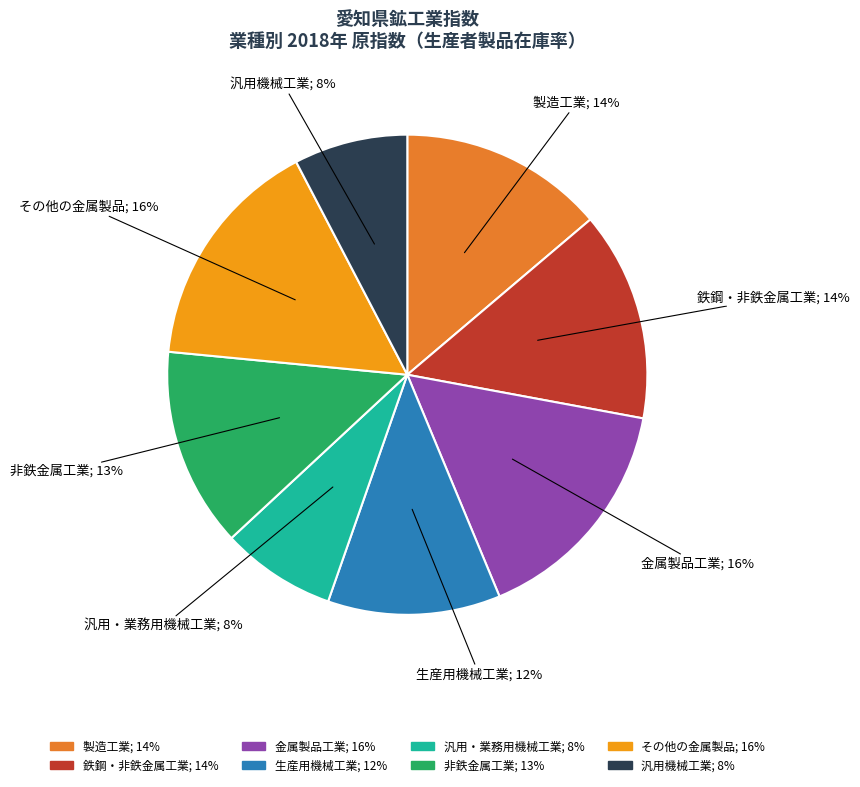

To the nearest percent, what percentage of the pie is 金属製品工業?

16%